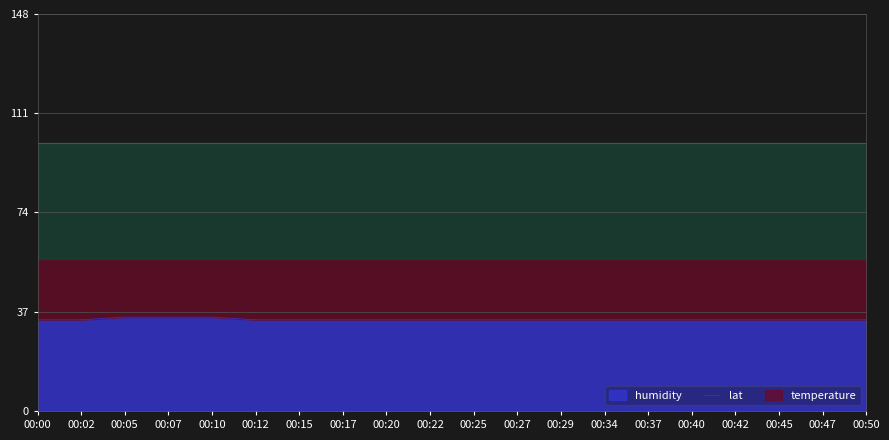

The lat series shows 56.5 at 00:07. True or false?

True